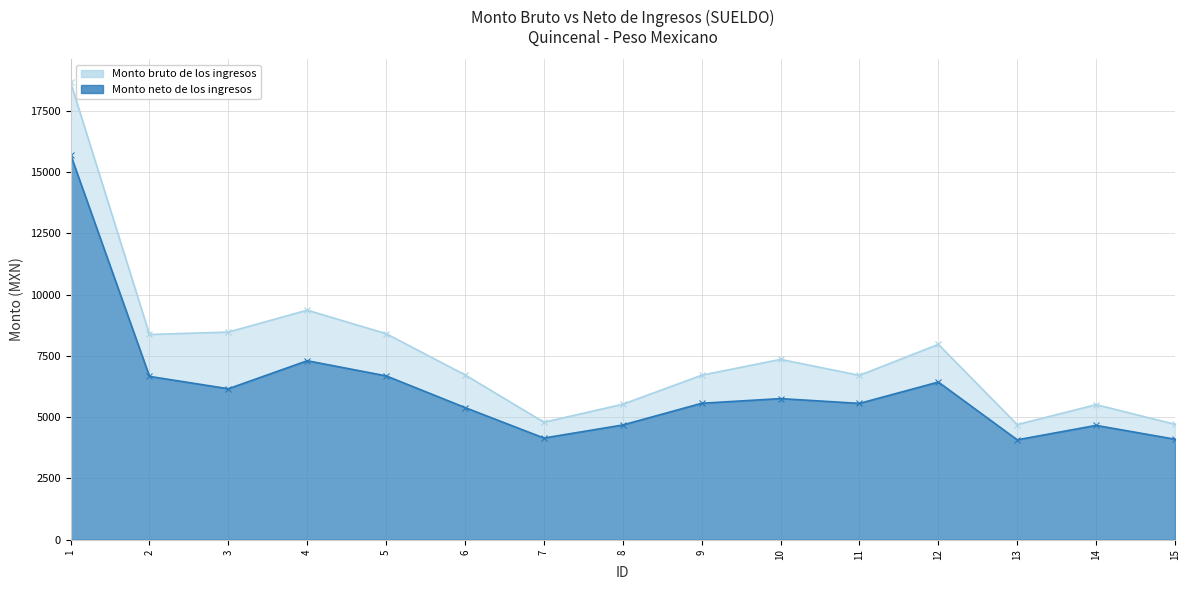

Which category has the lowest value in the Monto bruto de los ingresos series?

13